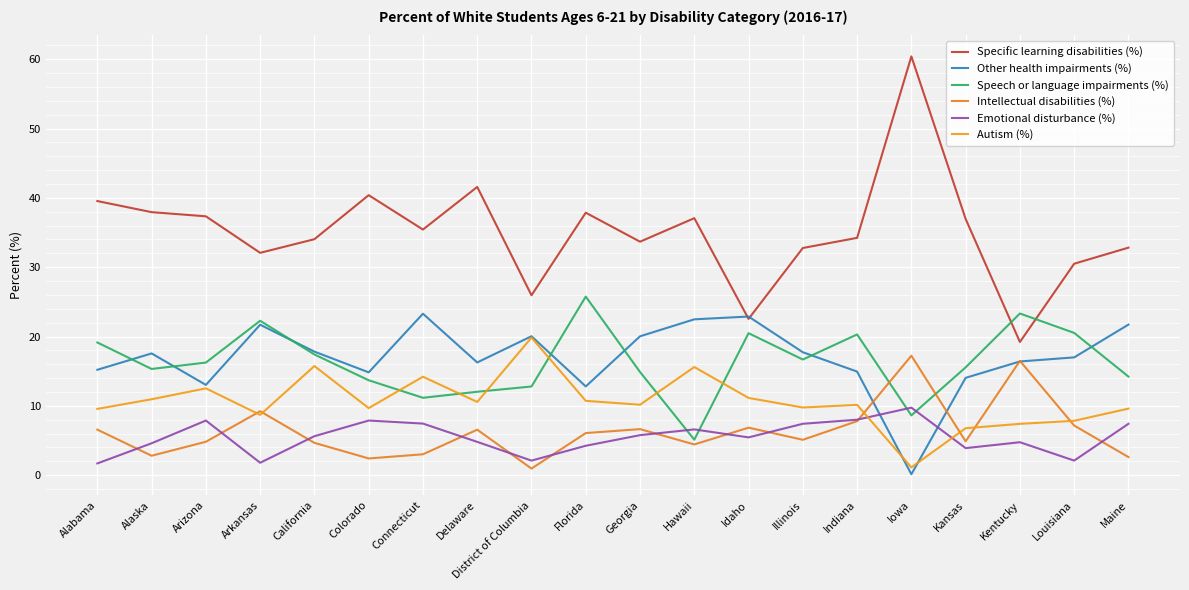

What is the label of the 20th point from the left?

Maine